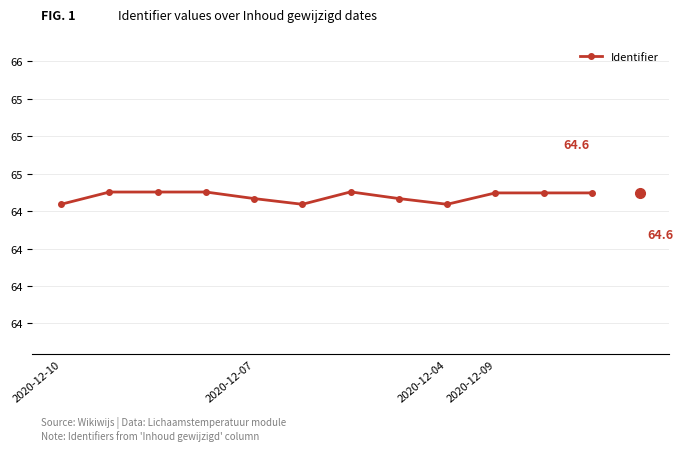

Reading left to right, what are all the values shown in this chart?

64.5	64.6	64.6	64.6	64.6	64.5	64.6	64.6	64.5	64.6	64.6	64.6